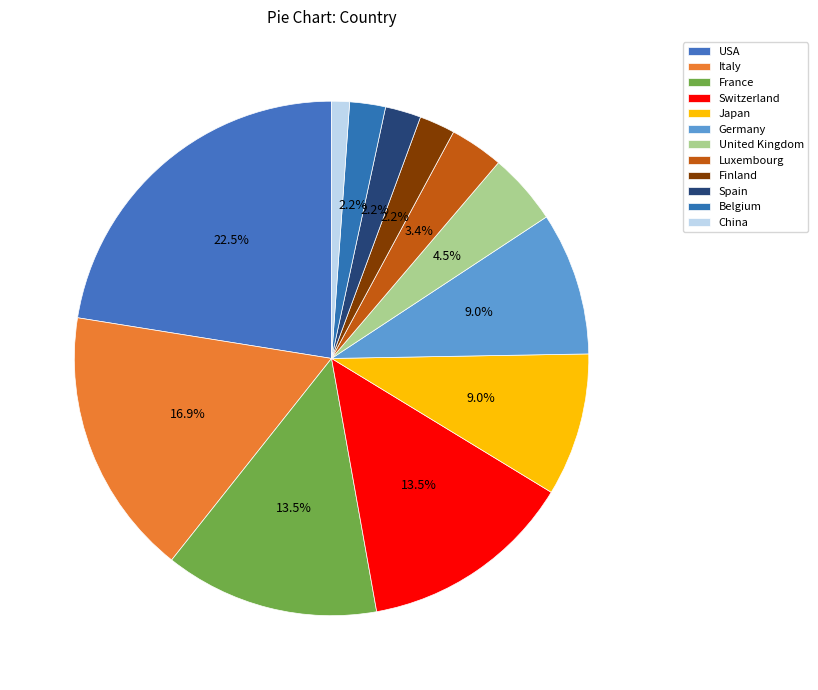

What percentage is NOT represented by USA?

77.5%